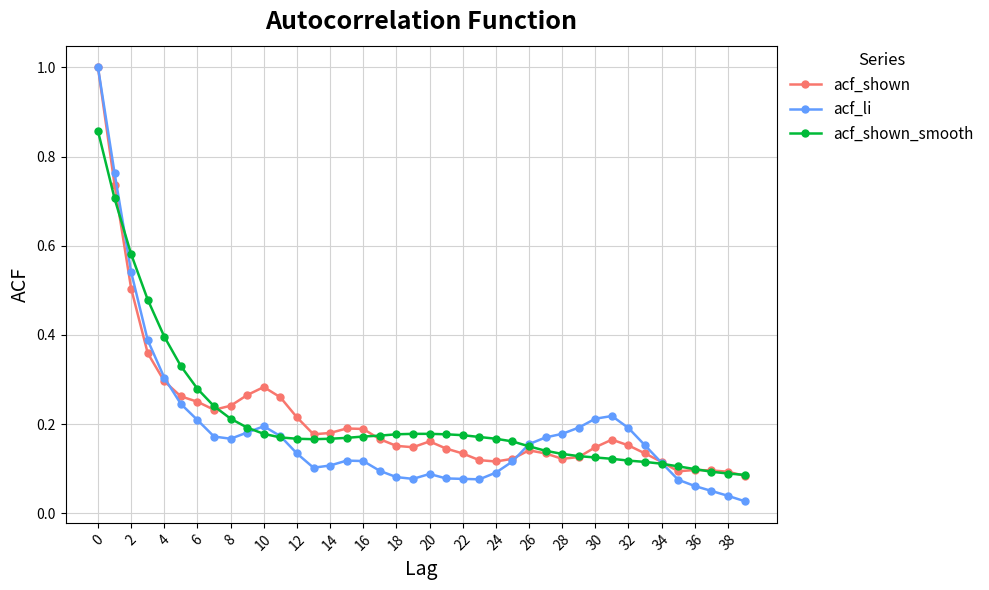

Which series has the widest spread of values?

acf_li